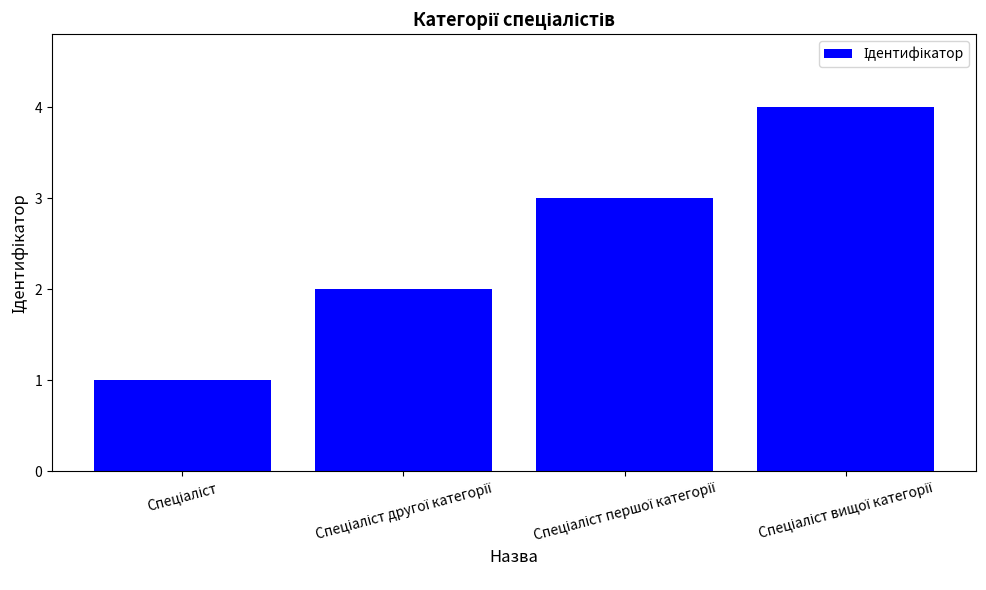

What is the greatest value displayed?

4